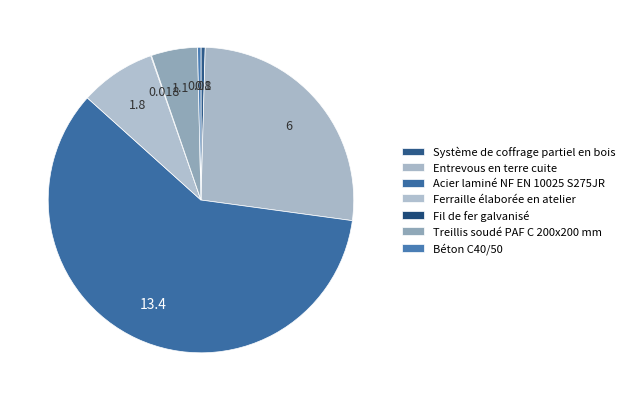

Is there a majority slice in this chart?

Yes